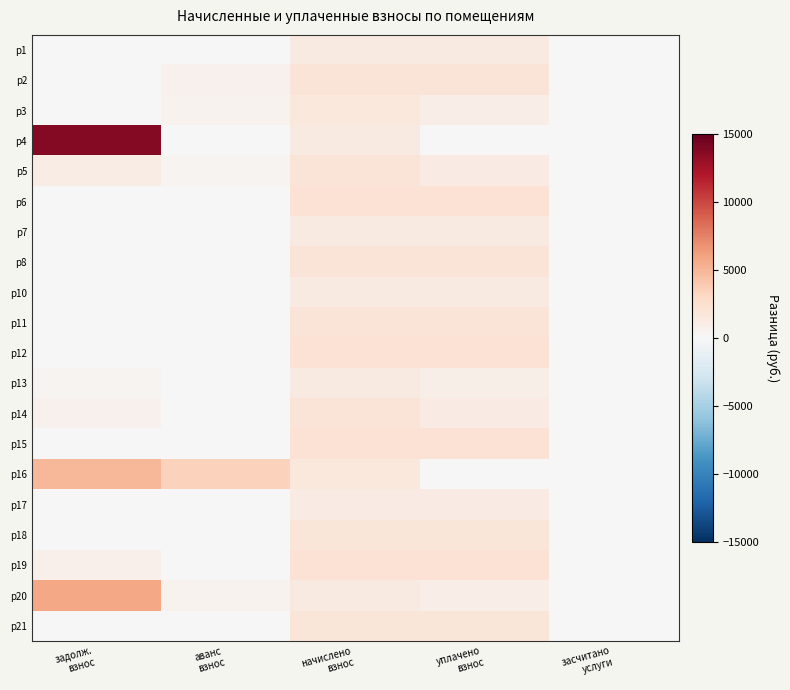

What is the difference between the highest and lowest values at начислено
взнос?

888.6